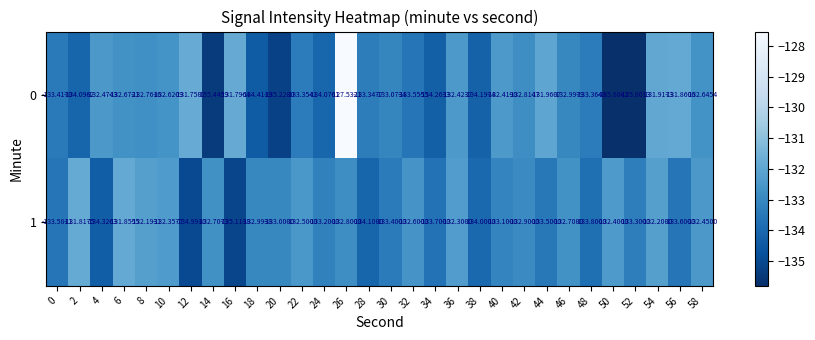

What is the greatest value displayed?

-127.5